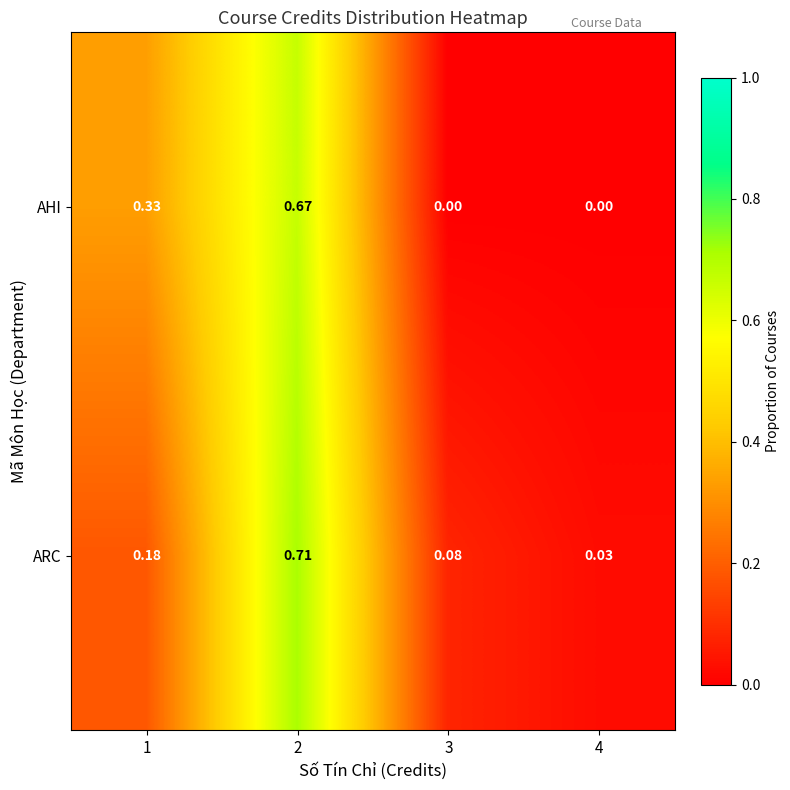

List the series in order of their peak value, highest first.

ARC, AHI